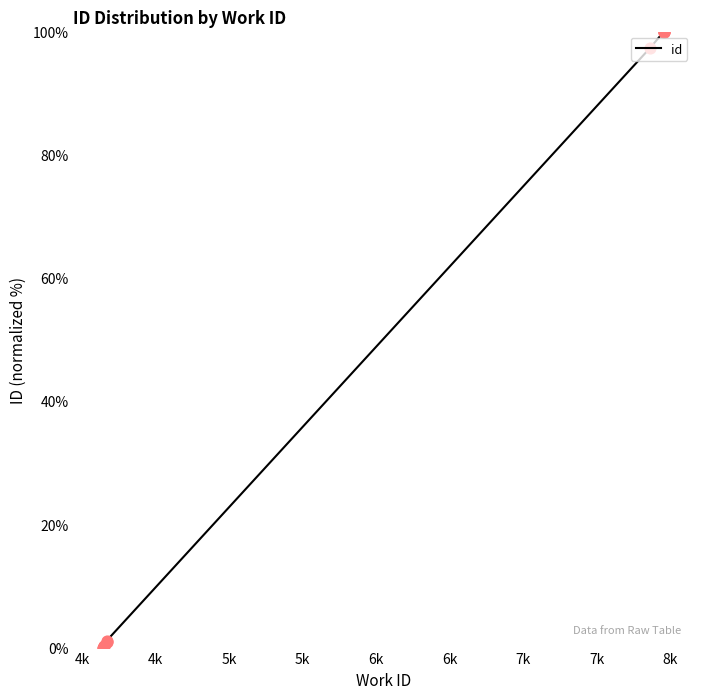

What is the change in value from 4141 to 7957?

+100.0